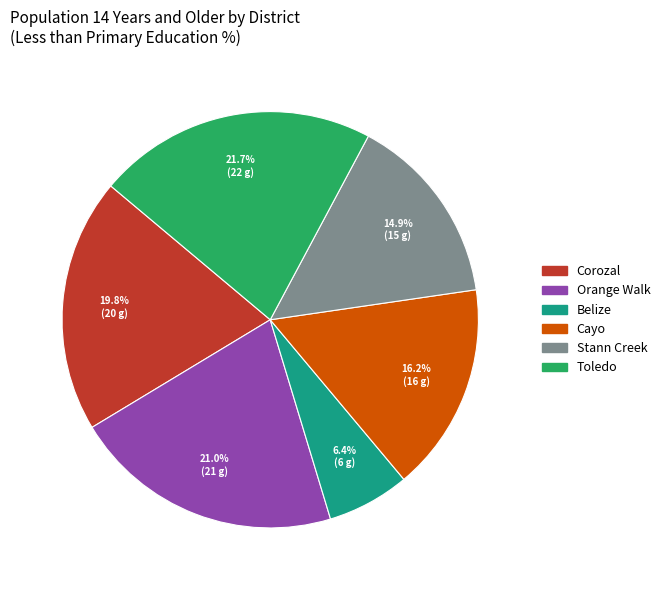

To the nearest percent, what percentage of the pie is Stann Creek?

15%